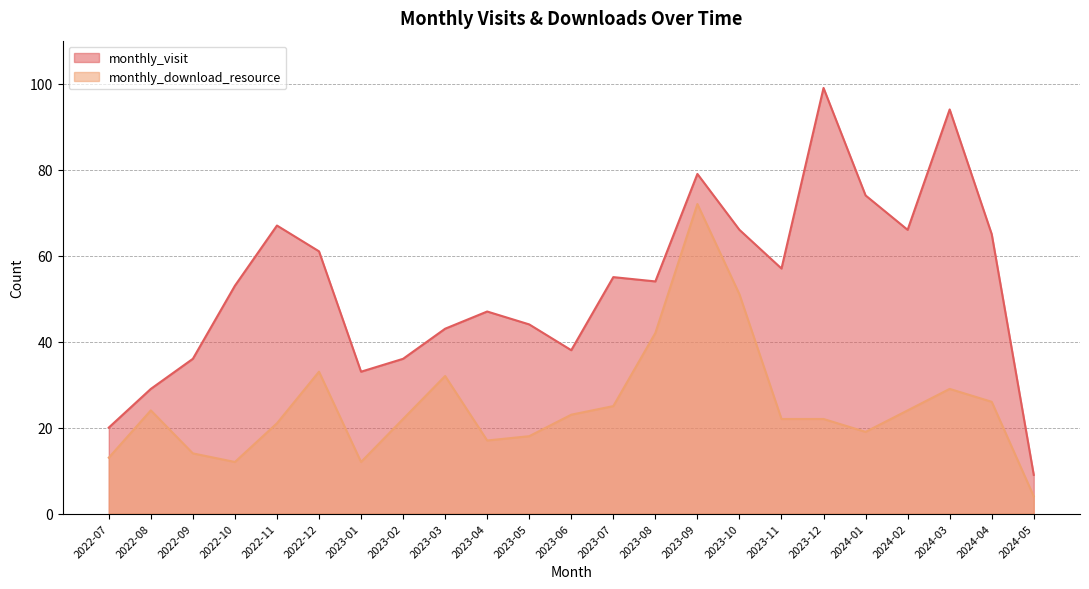

What is the average value of the monthly_visit series?

53